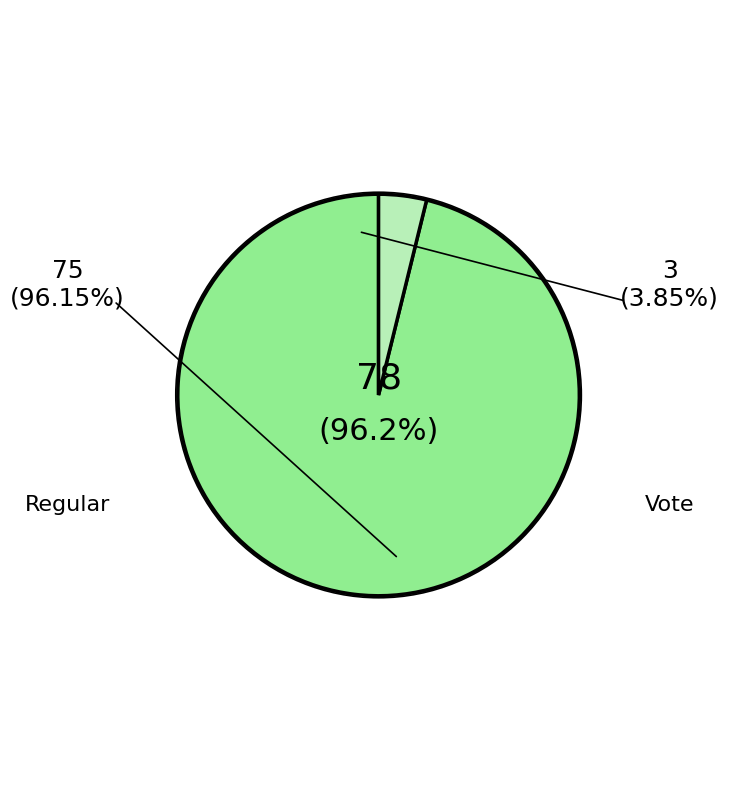

Is there a majority slice in this chart?

Yes